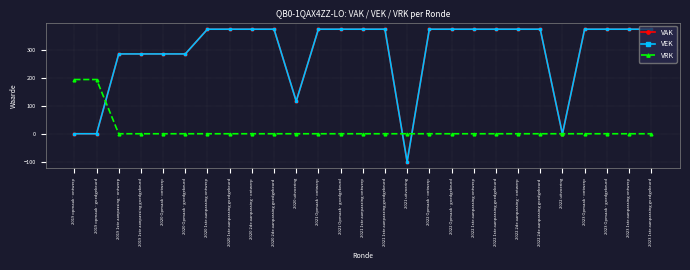

Is the value of VEK at 2022 1ste aanpassing goedgekeurd greater than the value of VRK at 2022 uitvoering?

Yes